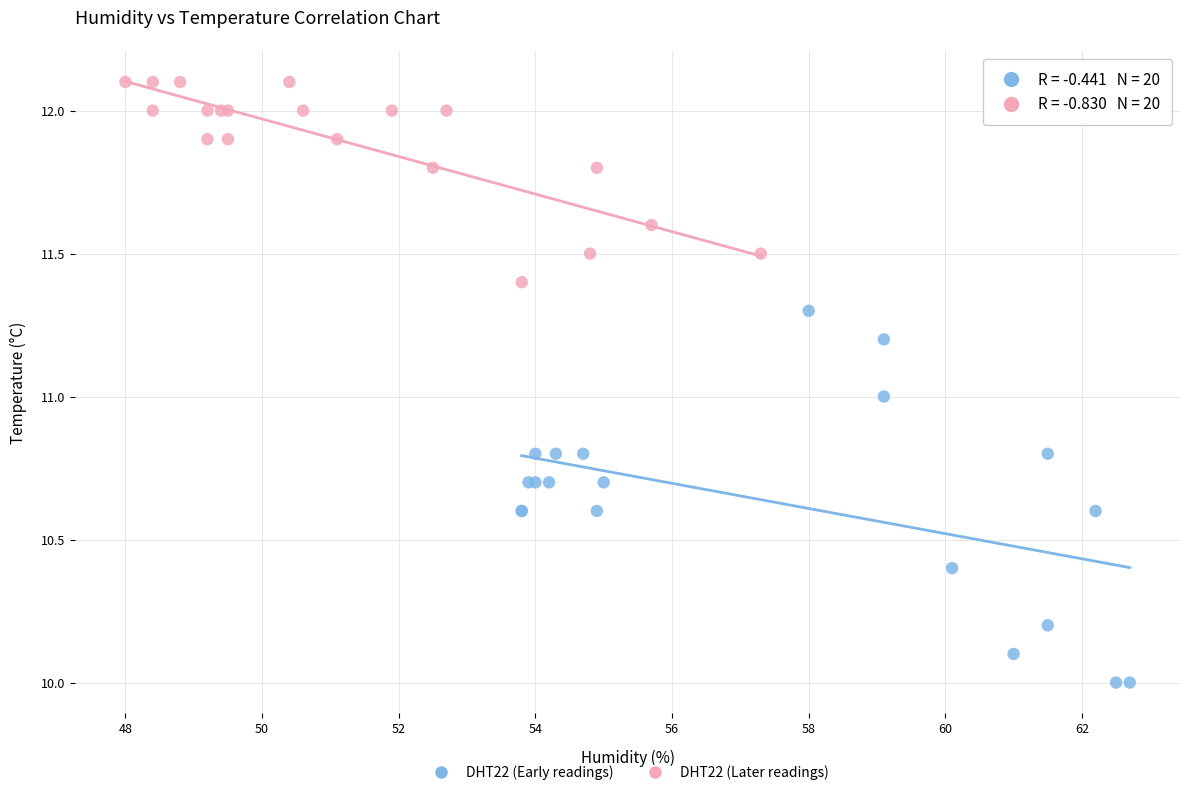

Which series reaches the minimum Y coordinate?

DHT22 (Early readings)